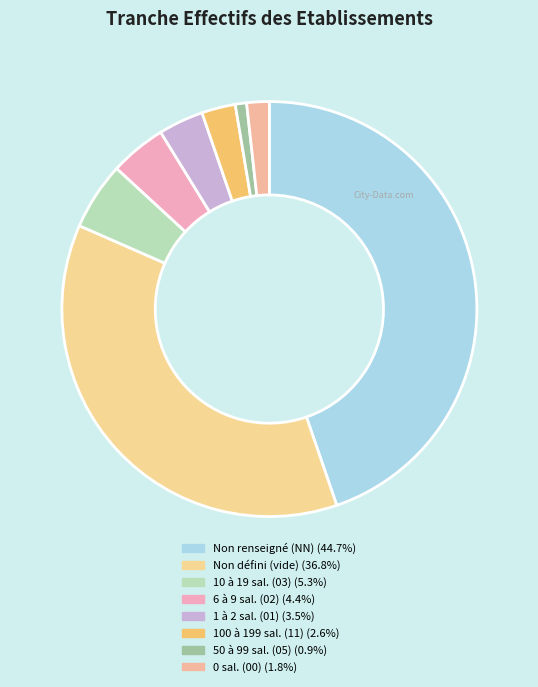

Which category has the biggest portion of the pie?

NN